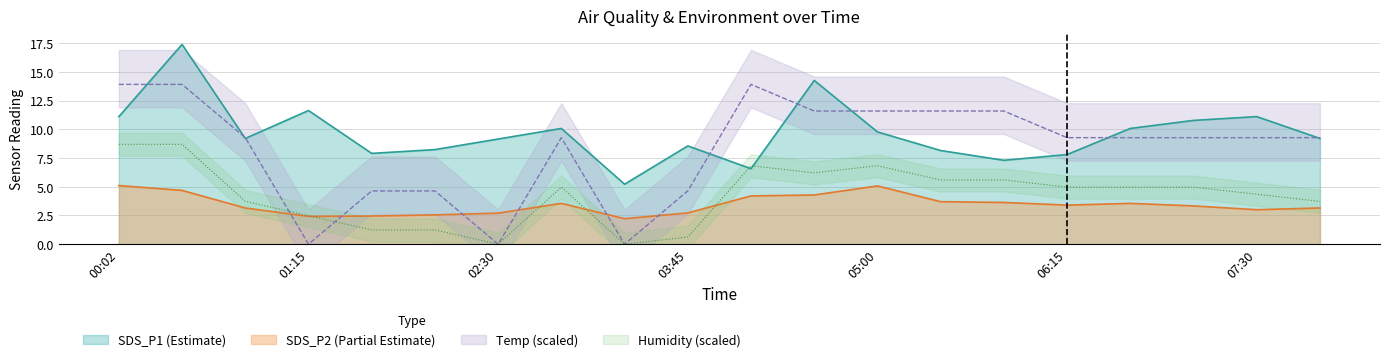

Reading left to right, list all the values displayed in this chart.

SDS_P1: 00:02=11.1	00:25=17.4	00:50=9.2	01:15=11.6	01:40=7.9	02:05=8.2	02:30=9.2	02:55=10.1	03:20=5.2	03:45=8.6	04:10=6.6	04:35=14.2	05:00=9.8	05:25=8.2	05:50=7.3	06:15=7.8	06:40=10.1	07:05=10.8	07:30=11.1	07:55=9.2
SDS_P2: 00:02=5.1	00:25=4.7	00:50=3.1	01:15=2.4	01:40=2.5	02:05=2.5	02:30=2.7	02:55=3.5	03:20=2.2	03:45=2.7	04:10=4.2	04:35=4.3	05:00=5.1	05:25=3.7	05:50=3.6	06:15=3.4	06:40=3.5	07:05=3.3	07:30=3.0	07:55=3.1
Temp: 00:02=13.9	00:25=13.9	00:50=9.3	01:15=0.0	01:40=4.6	02:05=4.6	02:30=0.0	02:55=9.3	03:20=0.0	03:45=4.6	04:10=13.9	04:35=11.6	05:00=11.6	05:25=11.6	05:50=11.6	06:15=9.3	06:40=9.3	07:05=9.3	07:30=9.3	07:55=9.3
Humidity: 00:02=8.7	00:25=8.7	00:50=3.7	01:15=2.5	01:40=1.2	02:05=1.2	02:30=0.0	02:55=5.0	03:20=0.0	03:45=0.6	04:10=6.8	04:35=6.2	05:00=6.8	05:25=5.6	05:50=5.6	06:15=5.0	06:40=5.0	07:05=5.0	07:30=4.3	07:55=3.7